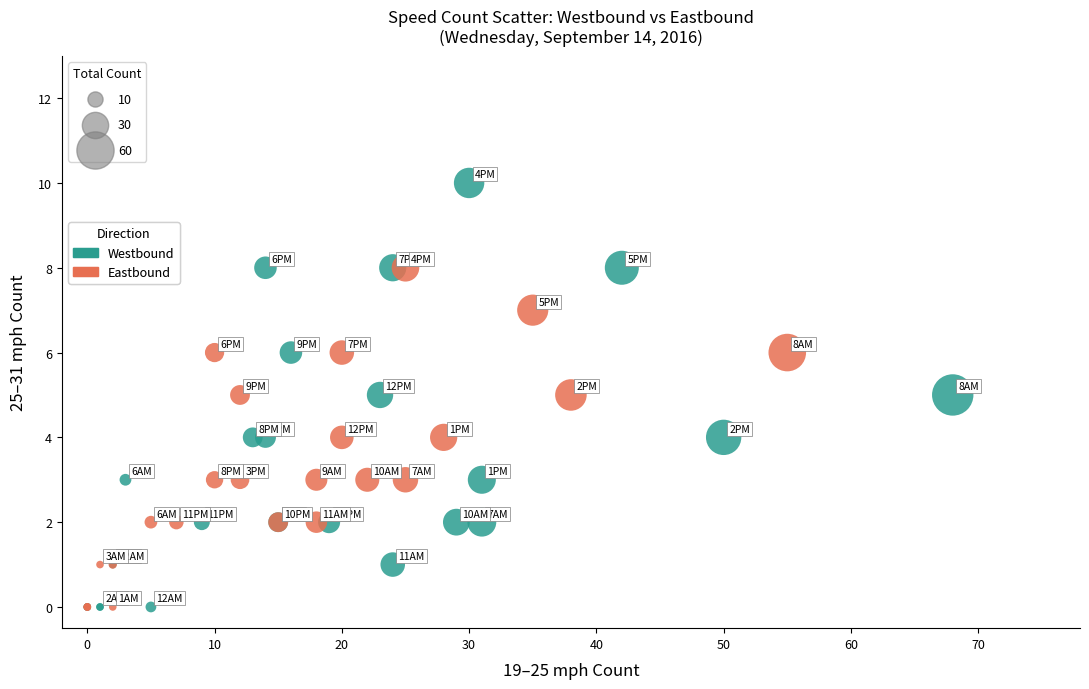

Which series contains the highest Y value?

Westbound